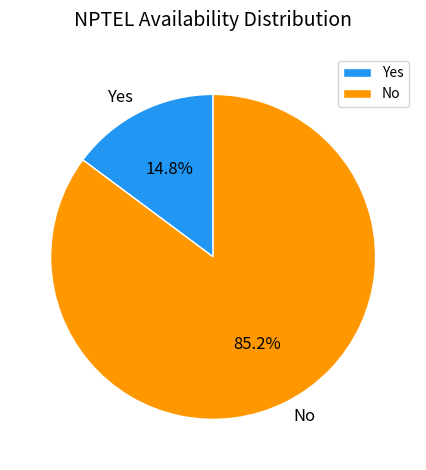

Count the number of slices in the pie.

2